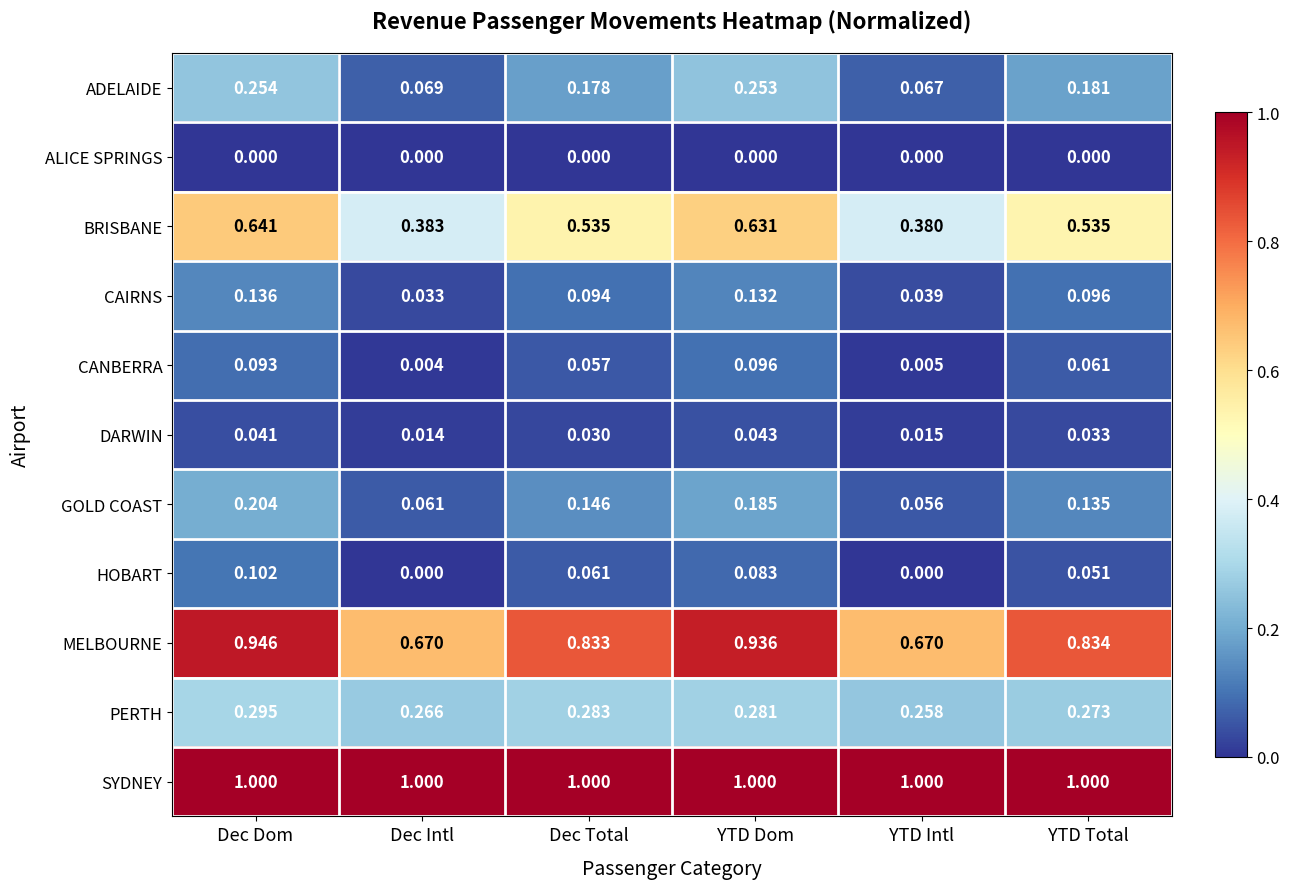

Where is BRISBANE nearest to the value 0?

YTD Intl